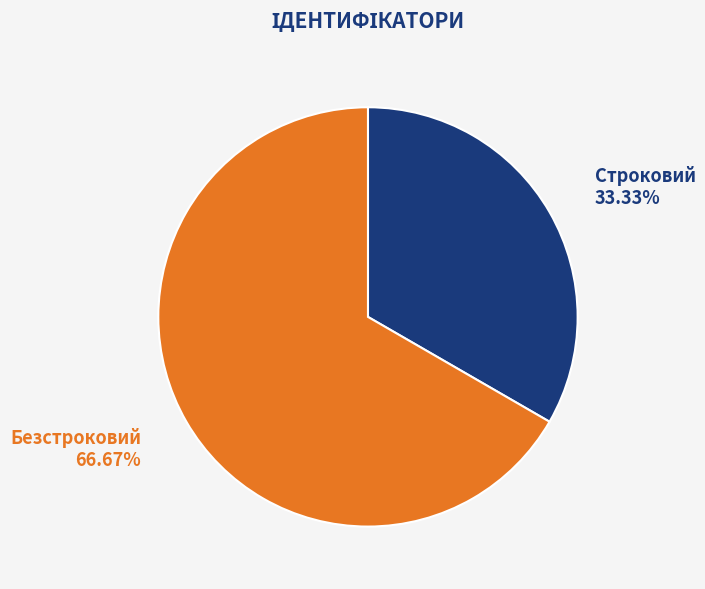

Combined, do Строковий and Безстроковий account for over 50%?

Yes